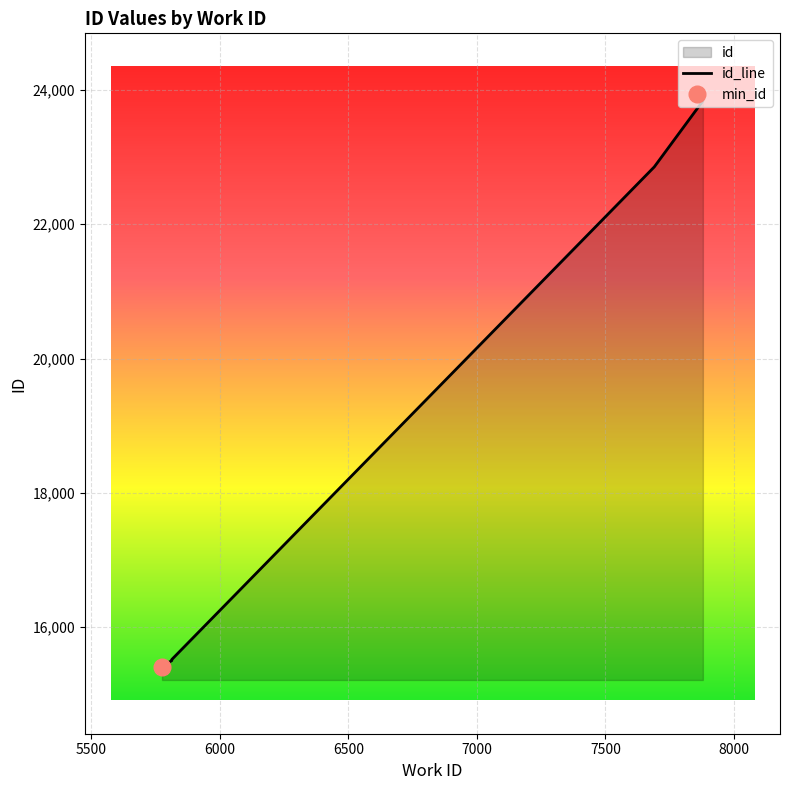

True or false: the data shows 9415 at 5813.

False